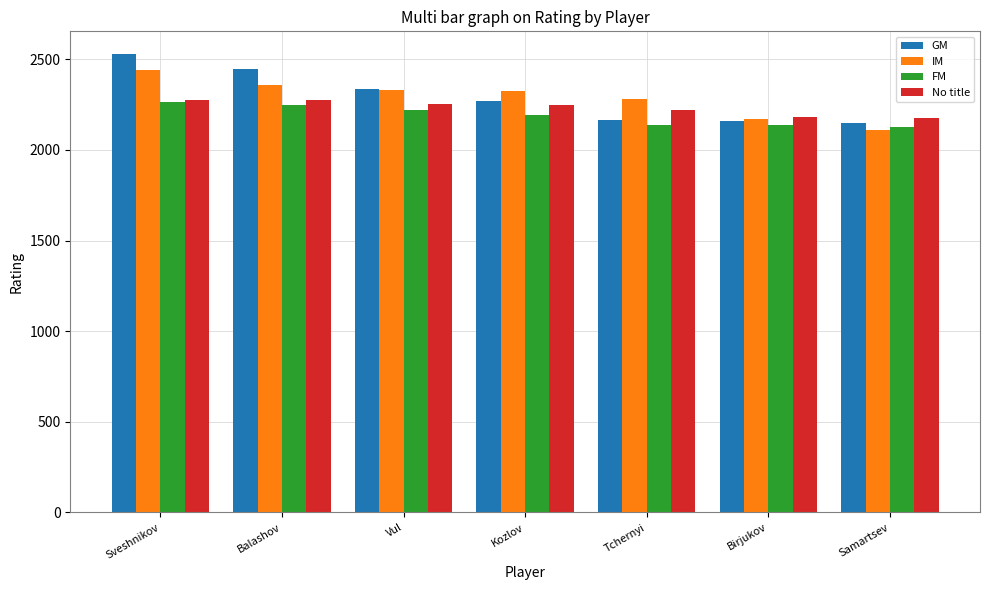

Is the value of No title at Sveshnikov greater than the value of FM at Birjukov?

Yes